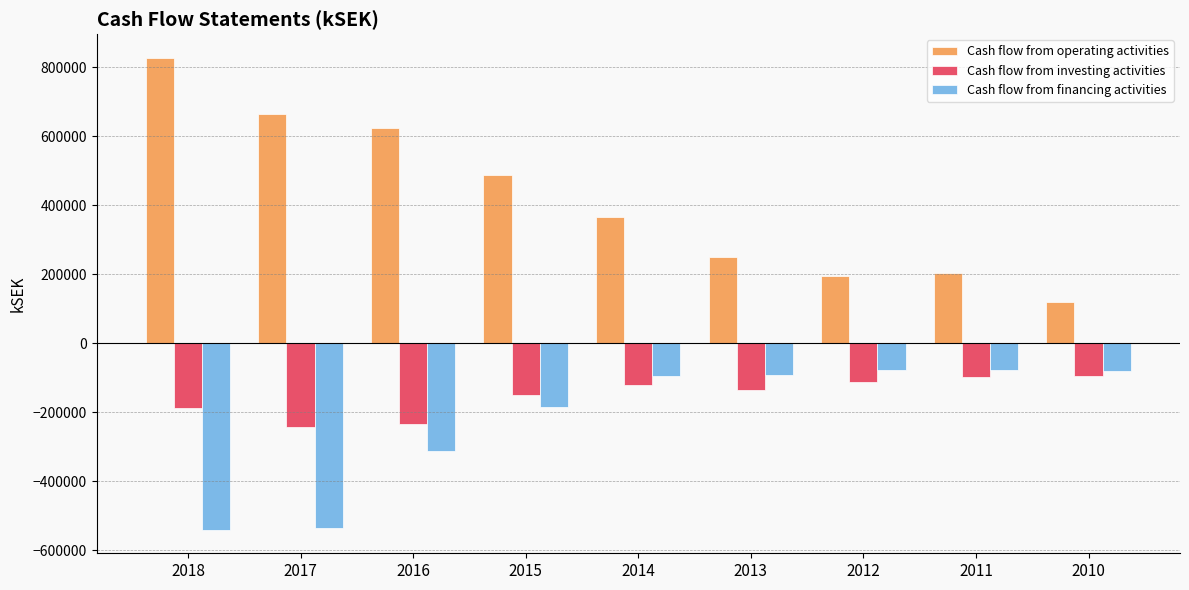

Are the bars horizontal?

No